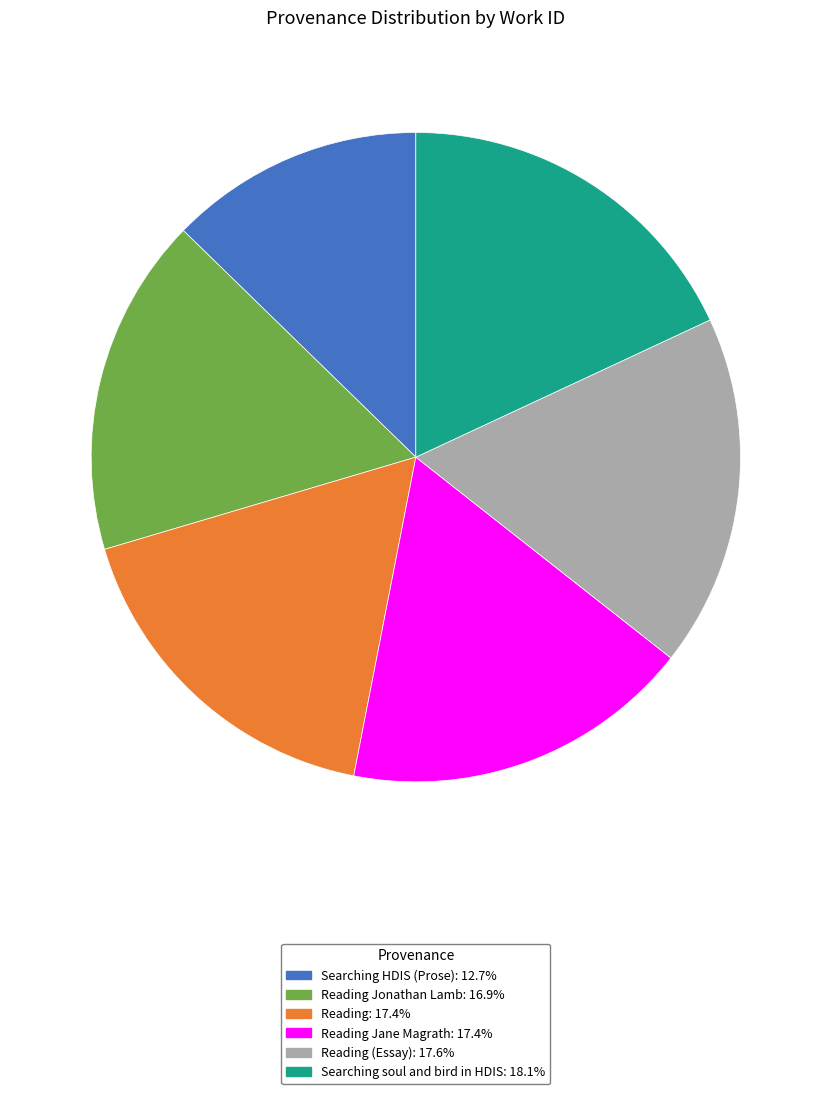

Is there any slice that represents more than half of the pie?

No